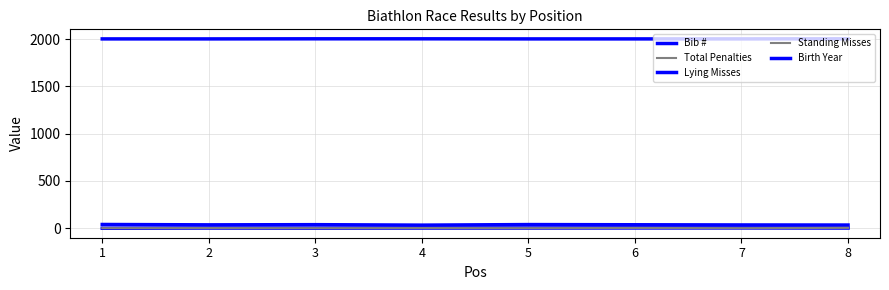

How many lines are shown in the chart?

5